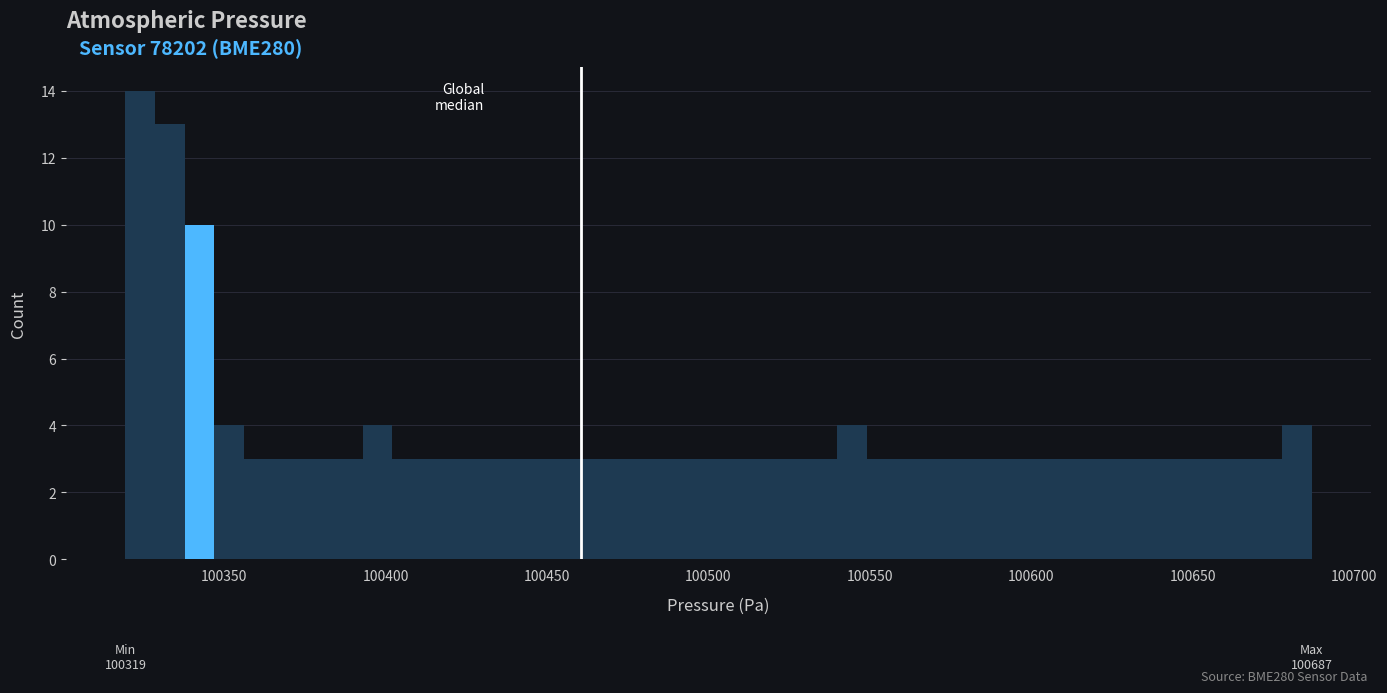

Around what value on the x-axis is the tallest bar? Give the approximate position of its centre, as read against the axis.

100325